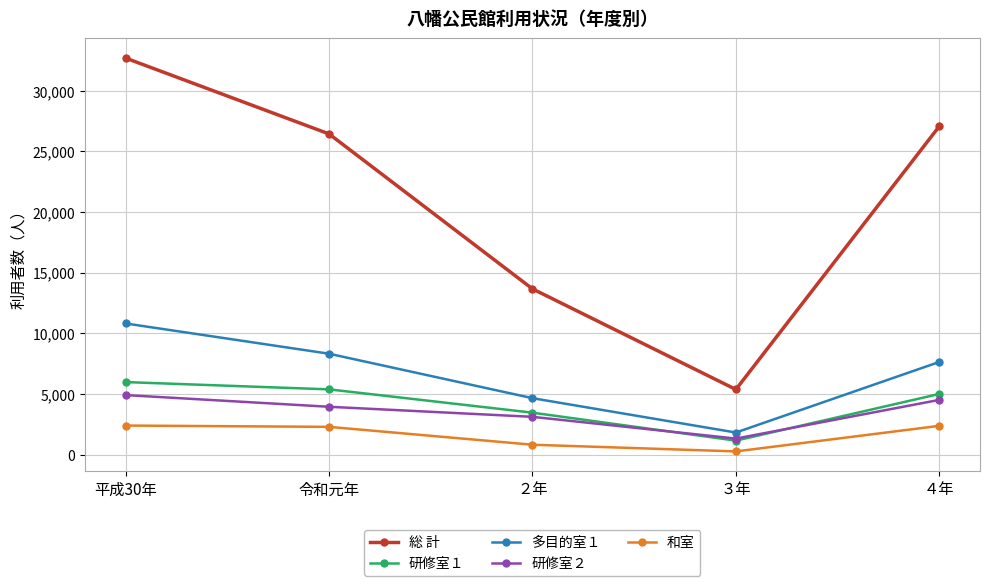

Rank the series by their maximum value, from lowest to highest.

和室, 研修室２, 研修室１, 多目的室１, 総 計